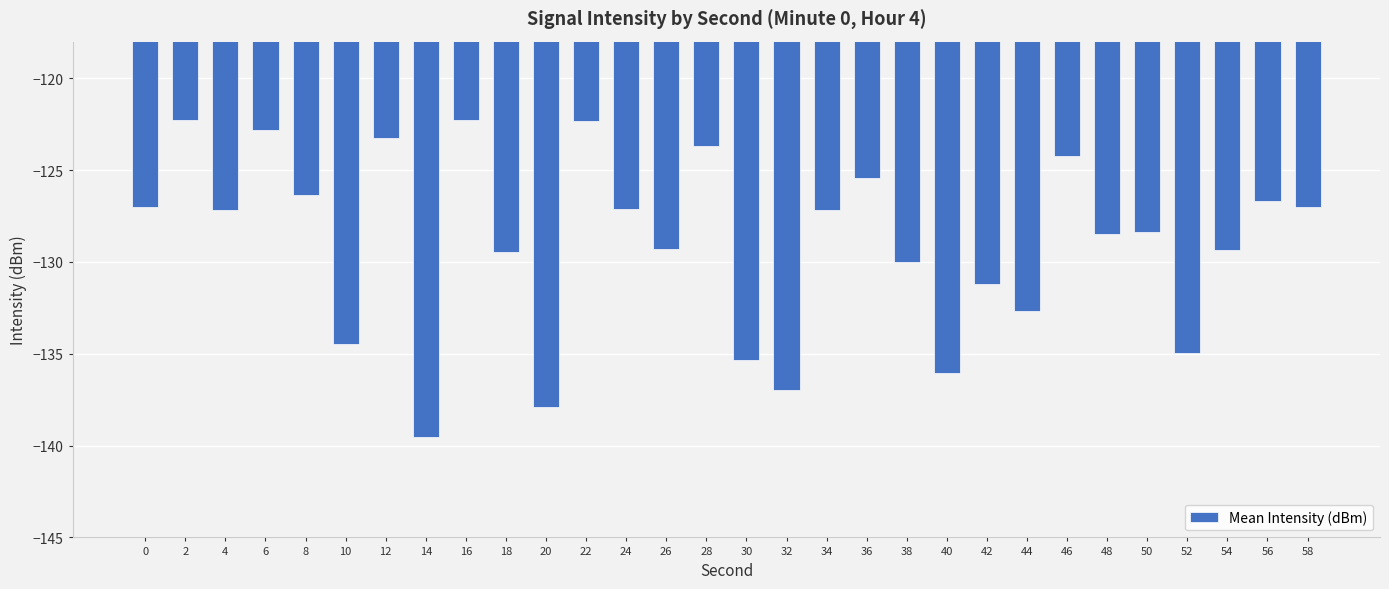

How many data points does each series have?

30